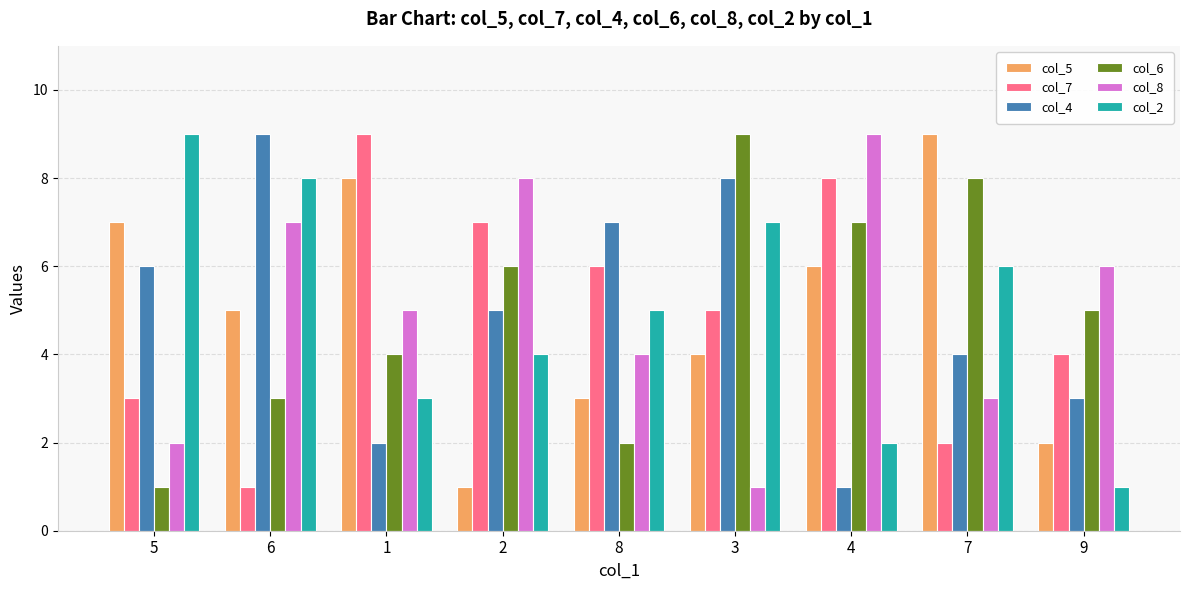

Is the value of col_4 at 9 greater than the value of col_8 at 6?

No